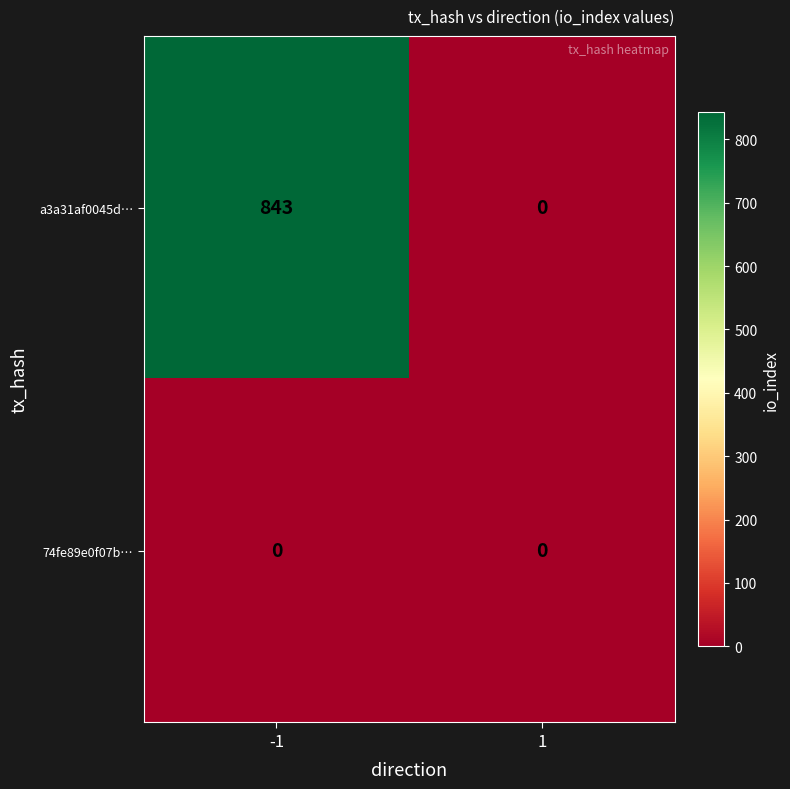

Is it true that a3a31af0045d… equals 0 at 1?

True